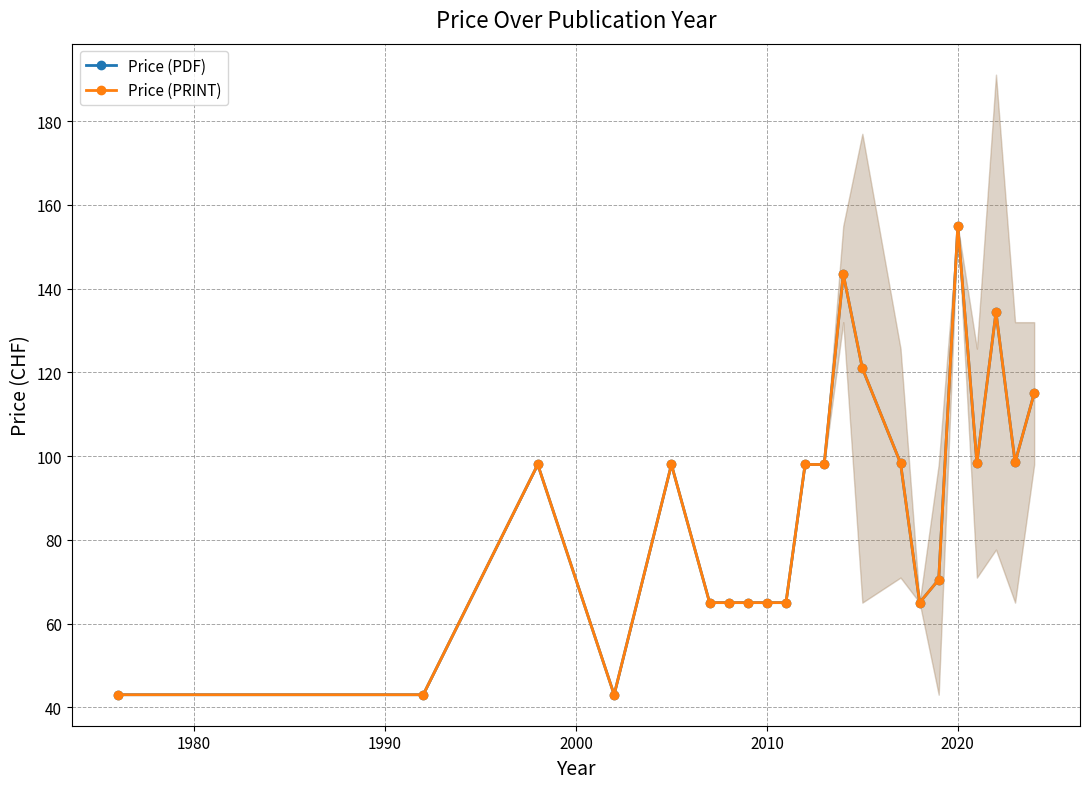

What is the average value of the Price (PDF) series?

88.4